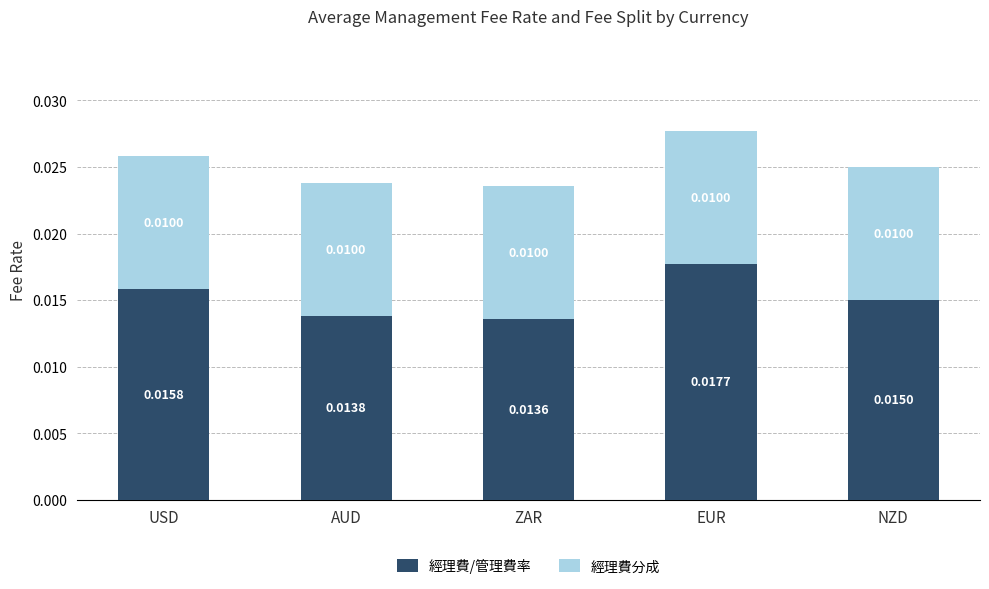

At which category is the sum across all series the highest?

EUR